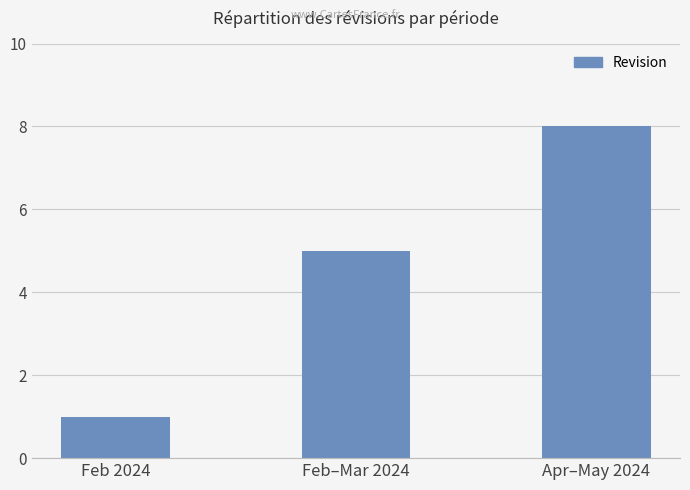

What is the label of the 3rd bar from the right?

Feb 2024